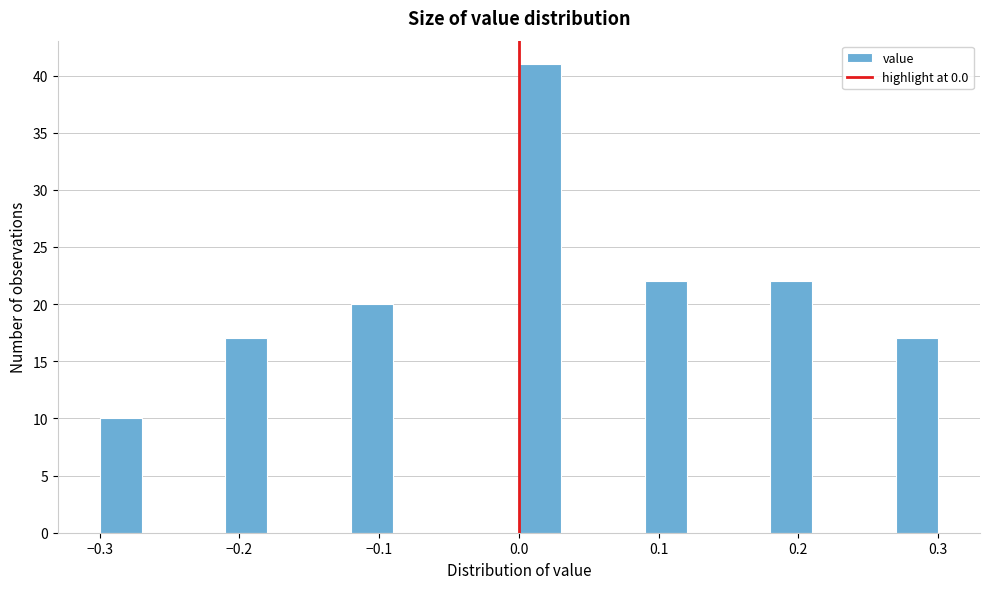

Read against the x-axis, roughly where is the centre of the tallest bar?

0.02